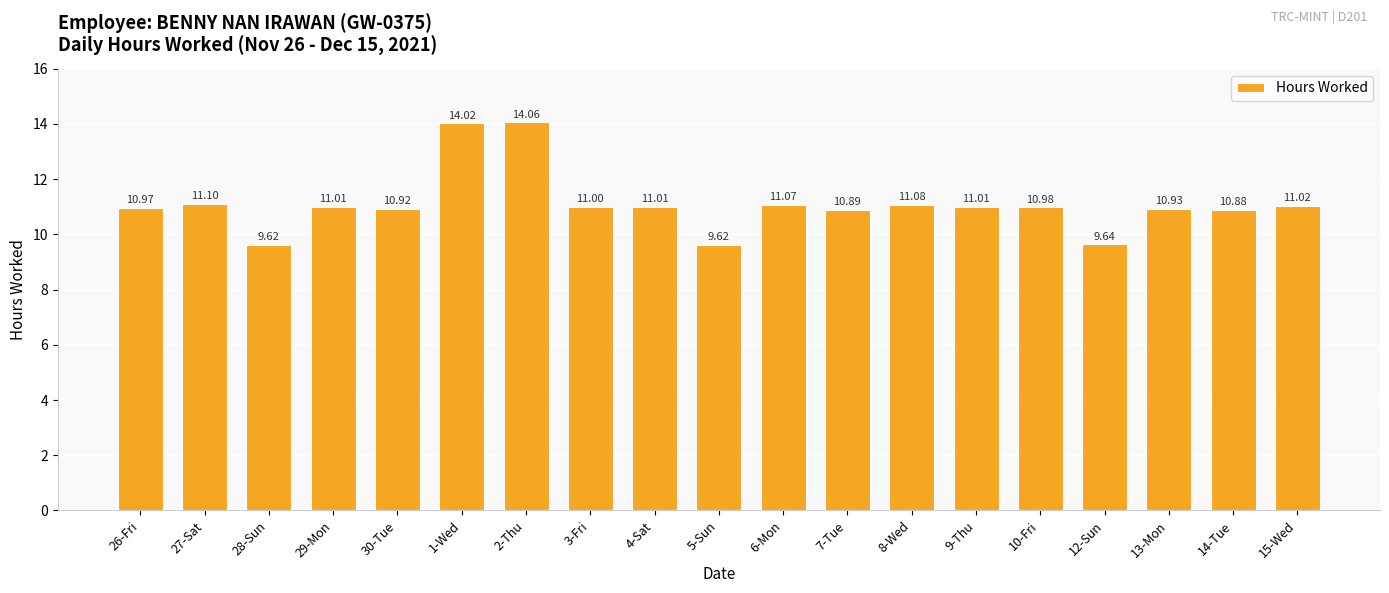

At which category does the chart reach its peak across all series?

2-Thu